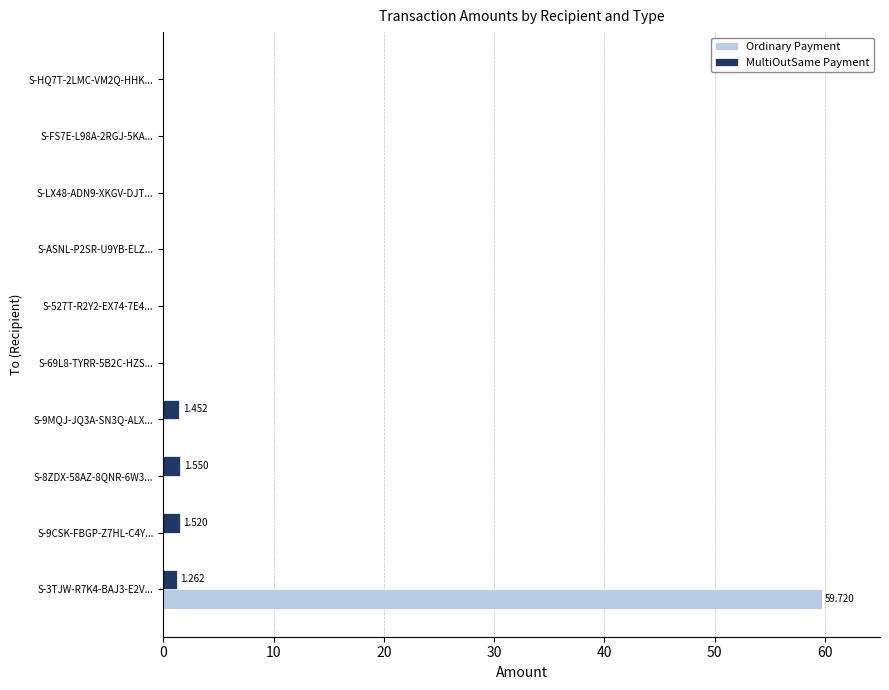

Is the value of Ordinary Payment at S-3TJW-R7K4-BAJ3-E2V... greater than the value of MultiOutSame Payment at S-527T-R2Y2-EX74-7E4...?

Yes